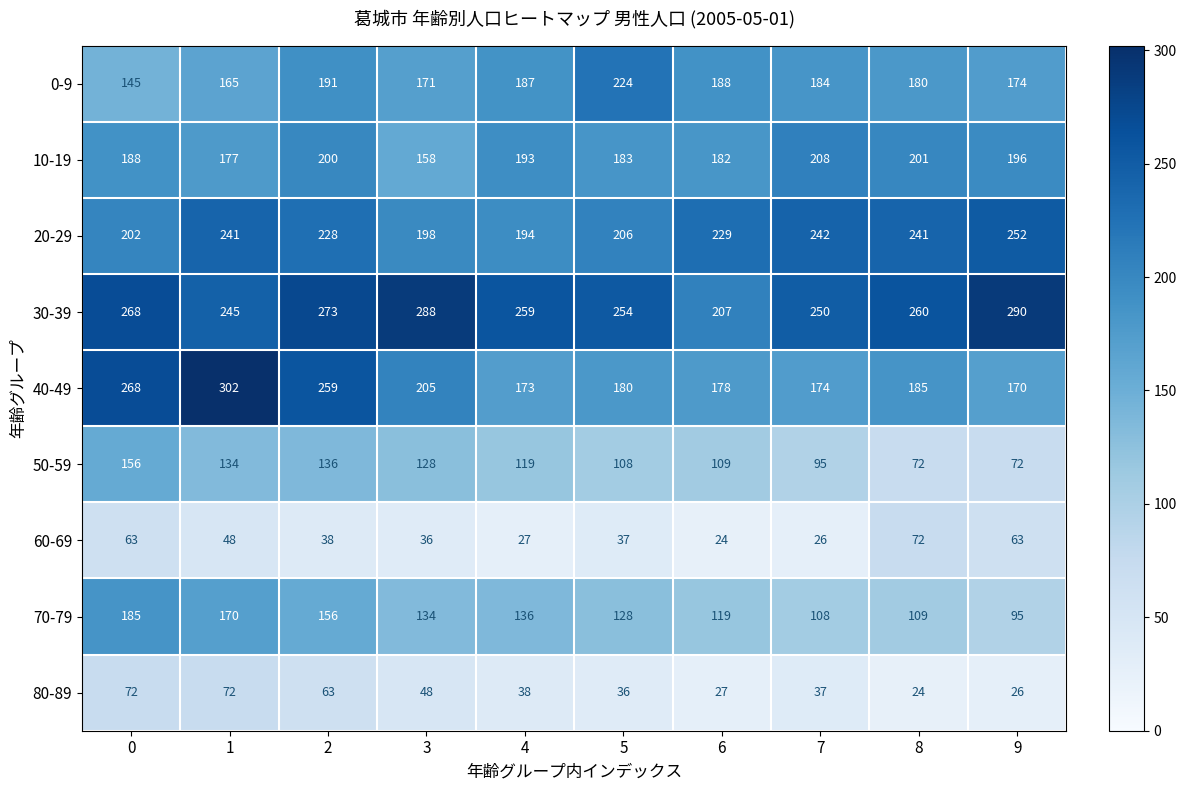

What is the highest value of the 0-9 series?

224